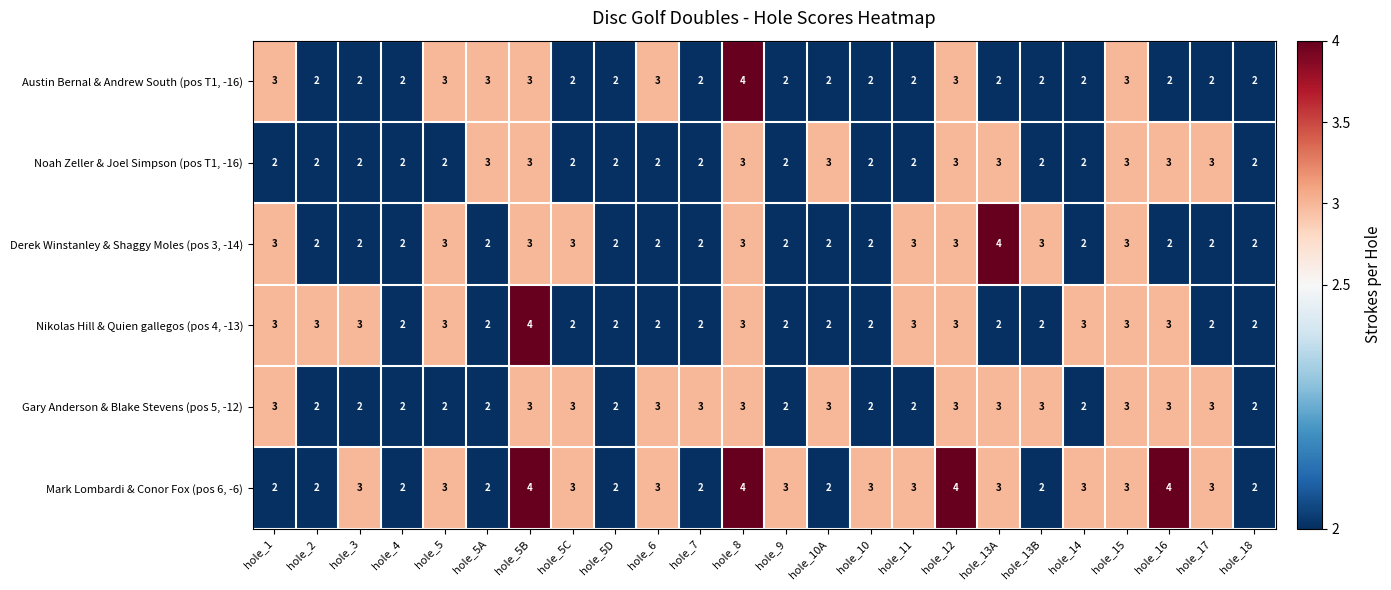

Is it true that Derek Winstanley & Shaggy Moles (pos 3, -14) equals 2 at hole_4?

True